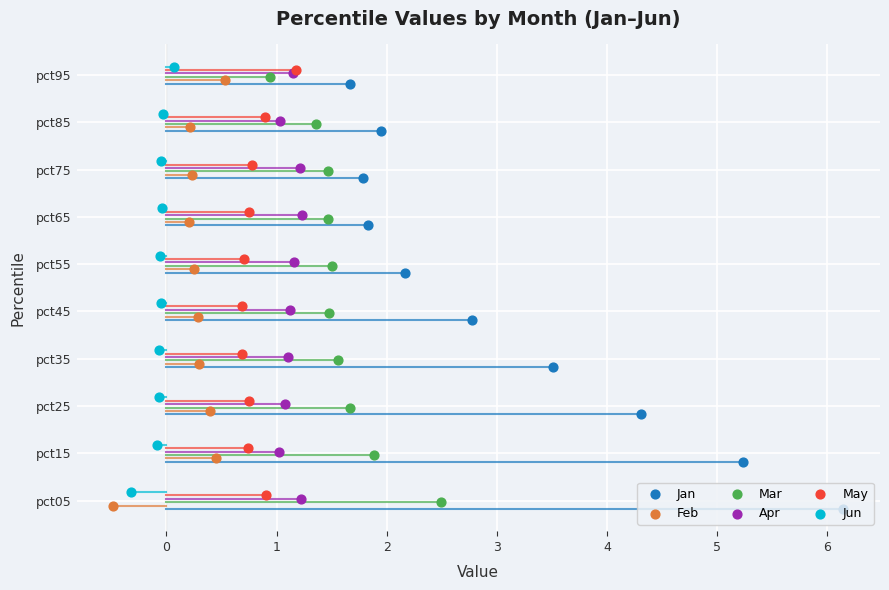

Which series contains the highest Y value?

Jun